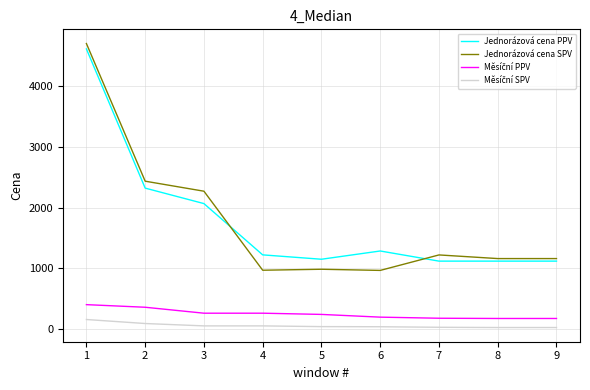

The value of Jednorázová cena SPV at 3 is 2272. True or false?

True